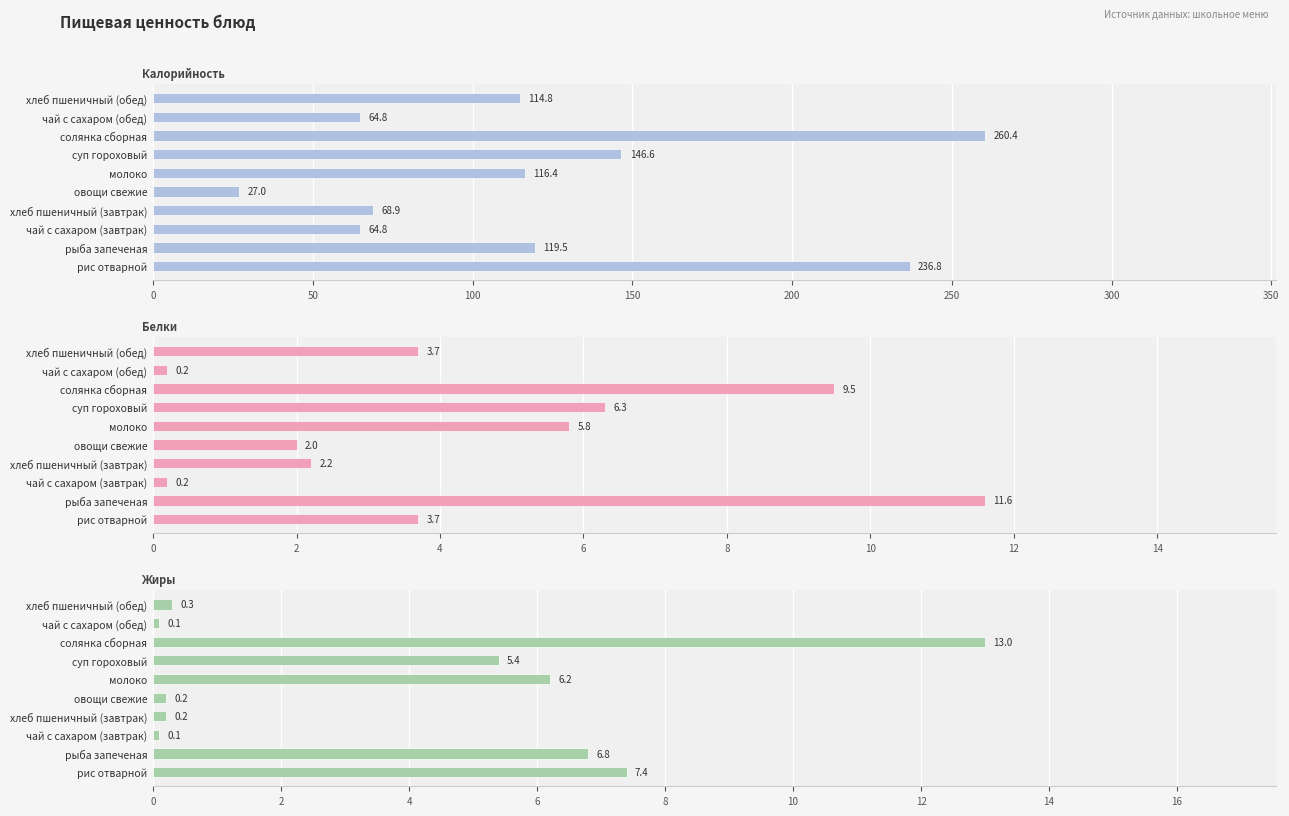

What are all the series names shown in the legend?

Калорийность, Белки, Жиры